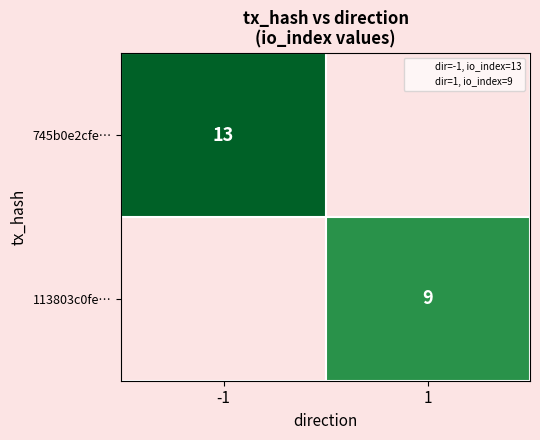

What value does the 113803c0fe… series have at 1?

9.0